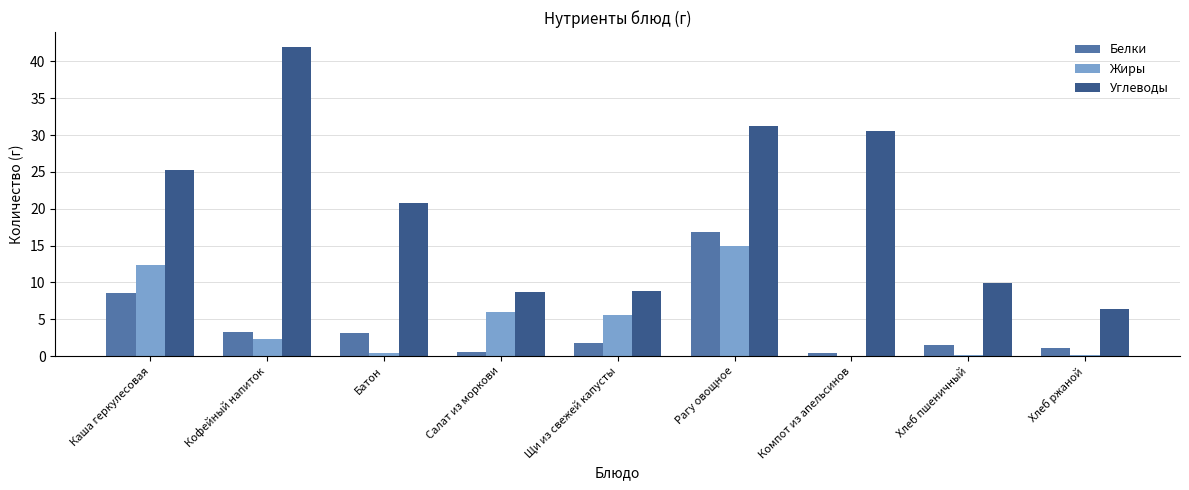

The value of Жиры at Каша геркулесовая is 21.0. True or false?

False